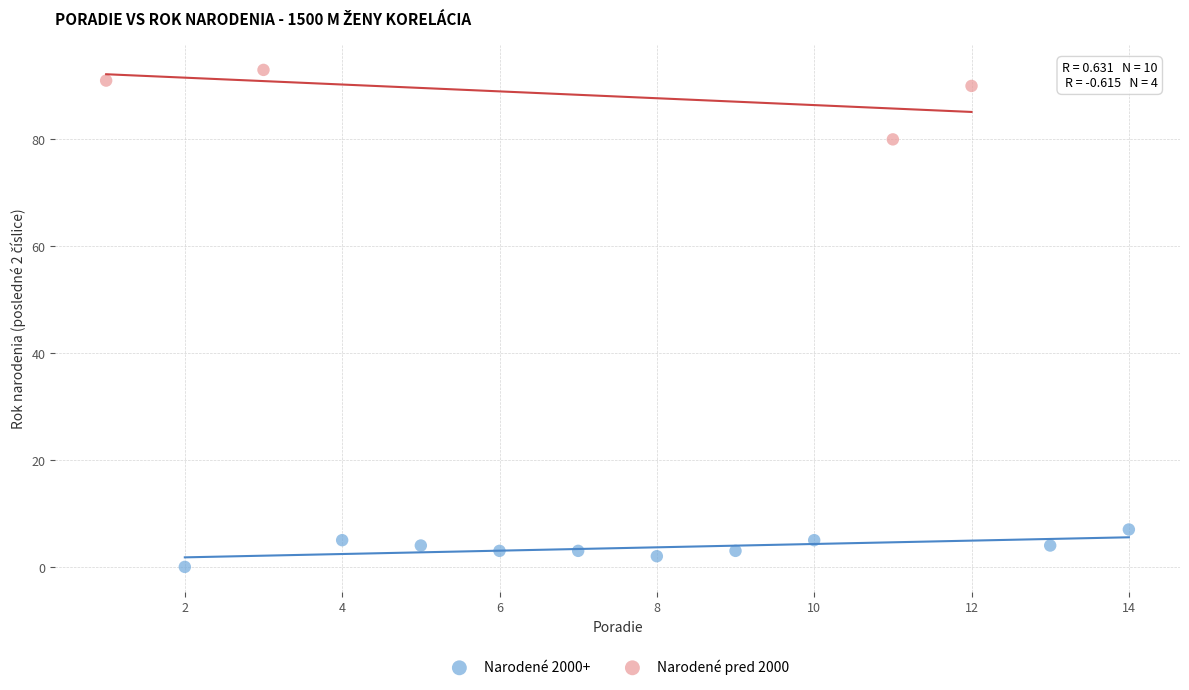

Which series reaches the maximum Y coordinate?

Narodené pred 2000